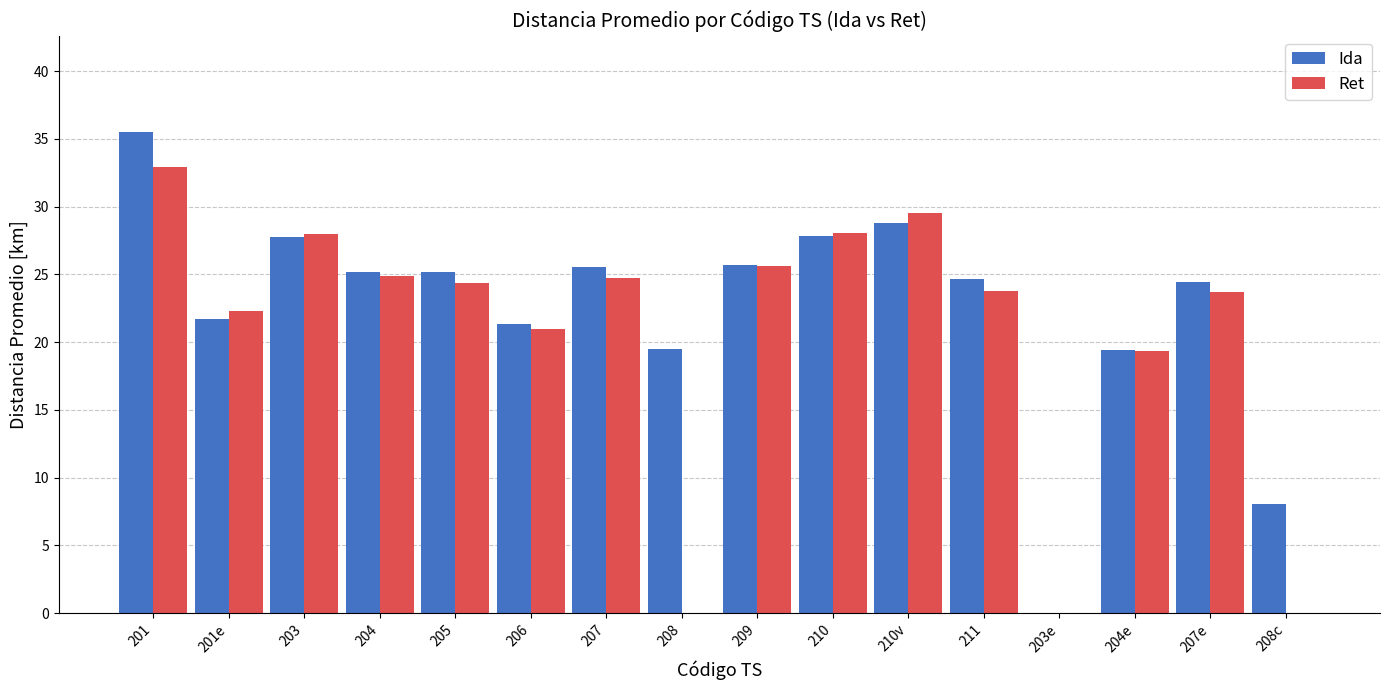

The Ret series shows 33.9 at 207e. True or false?

False